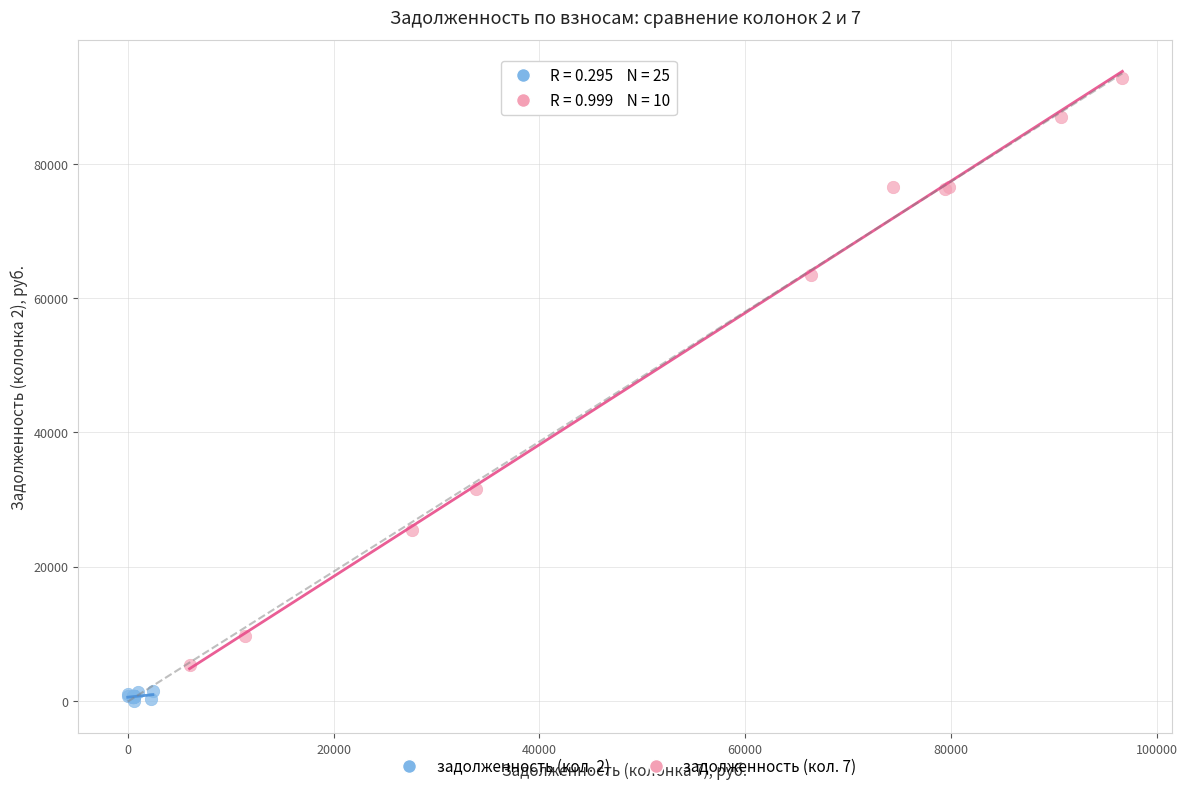

Which series reaches the maximum Y coordinate?

задолженность (кол. 7)